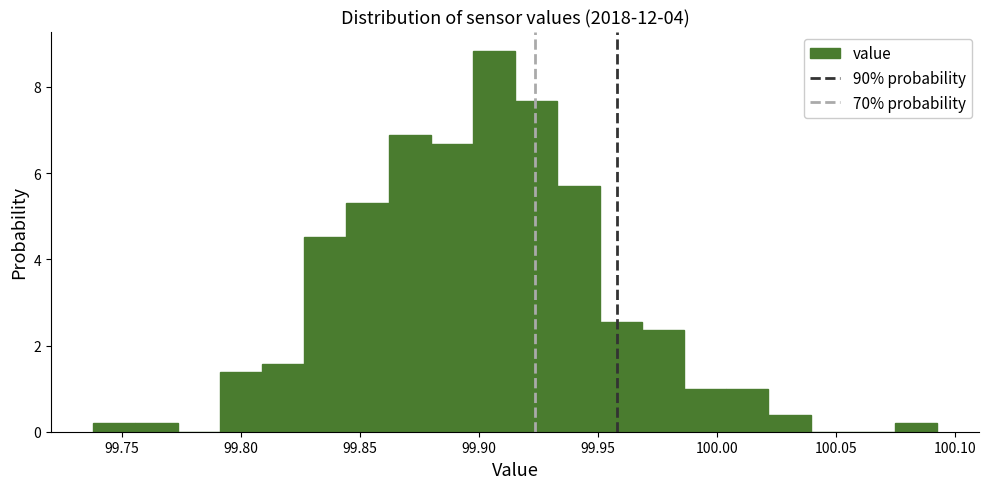

Around what value on the x-axis is the tallest bar? Give the approximate position of its centre, as read against the axis.

99.905